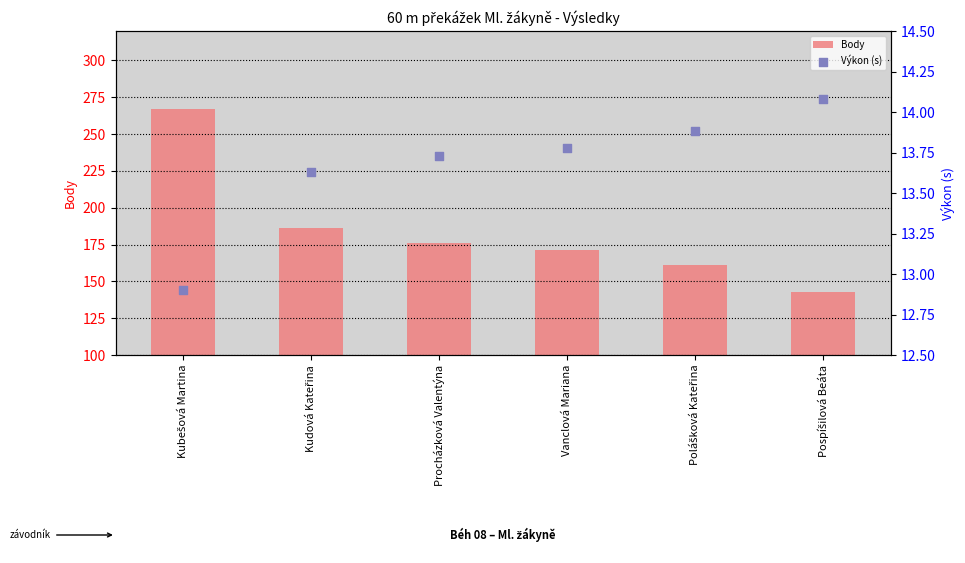

What is the total value across all series at Vanclová Mariana?

184.8